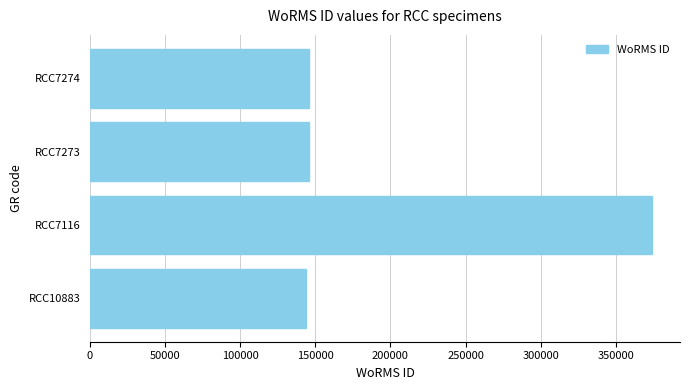

Count the number of data series in this chart.

1